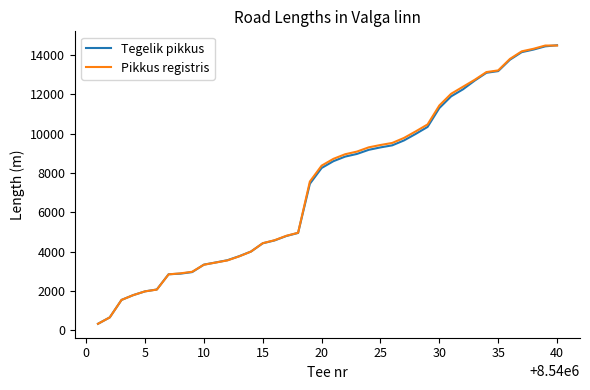

What is the minimum value shown in the chart?

325